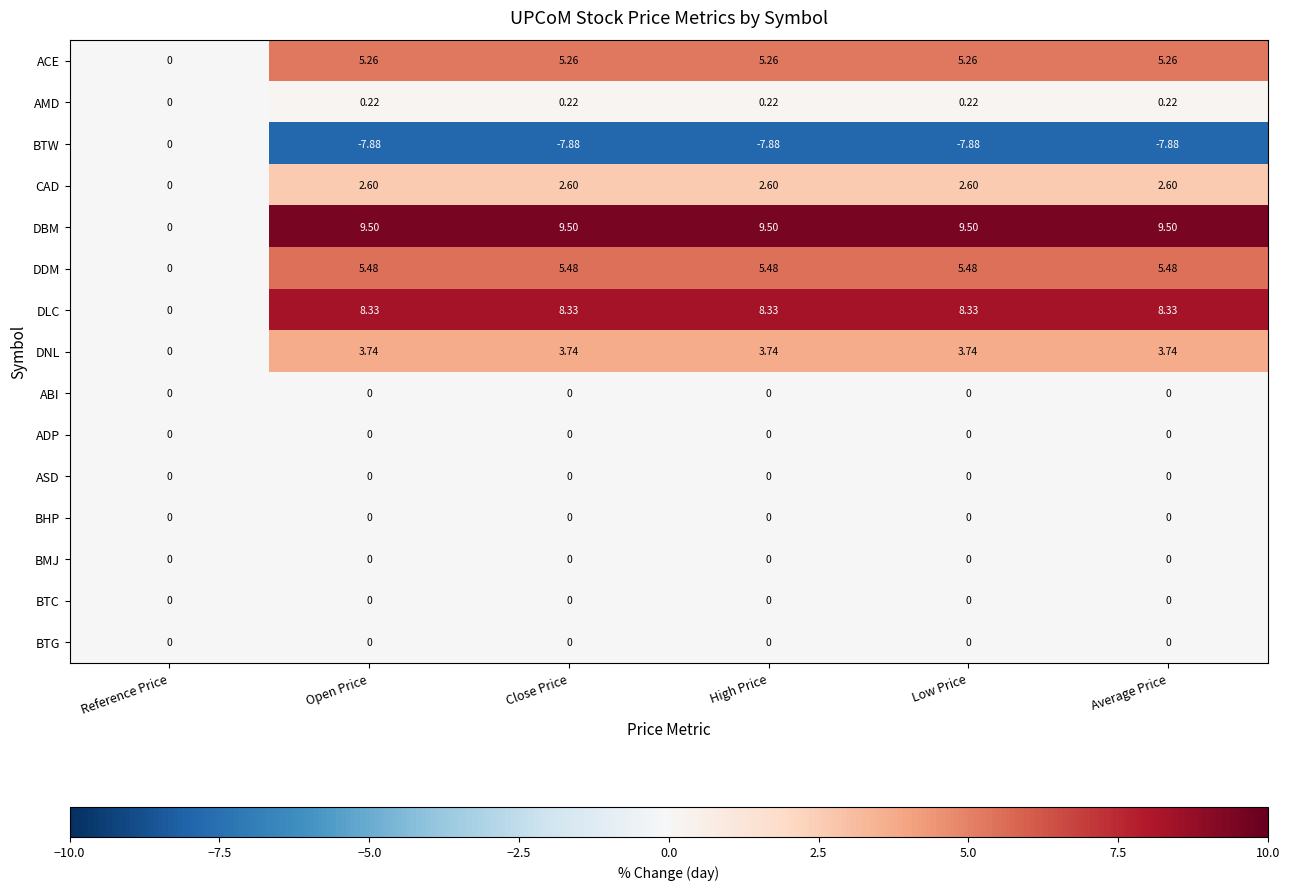

Where is BTW nearest to the value -3?

Reference Price